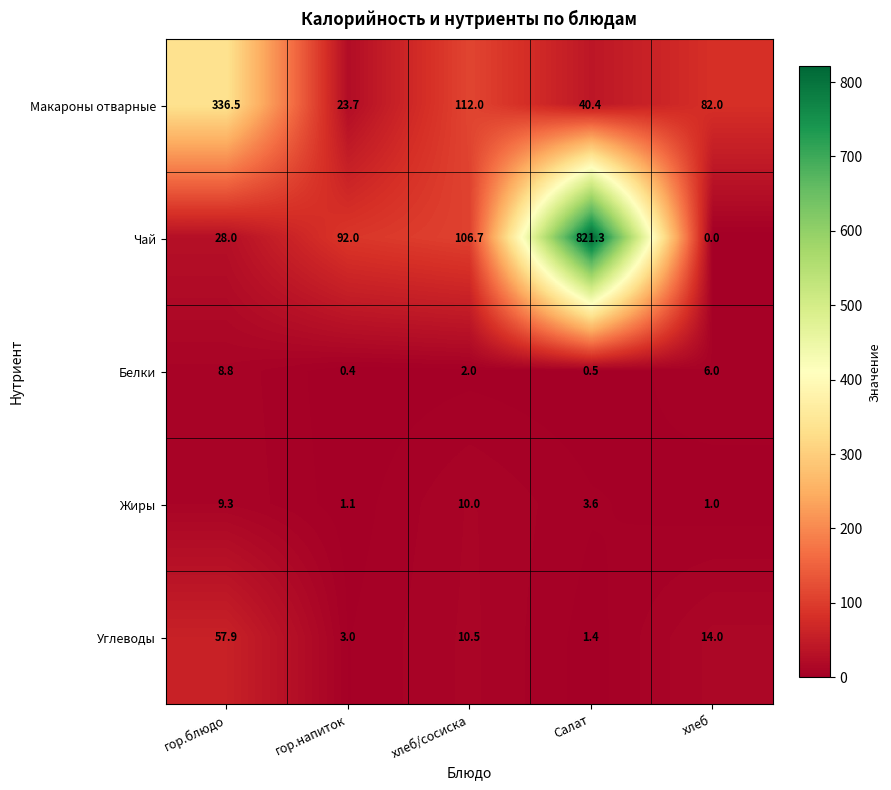

At which label does Макароны отварные first exceed 82?

гор.блюдо